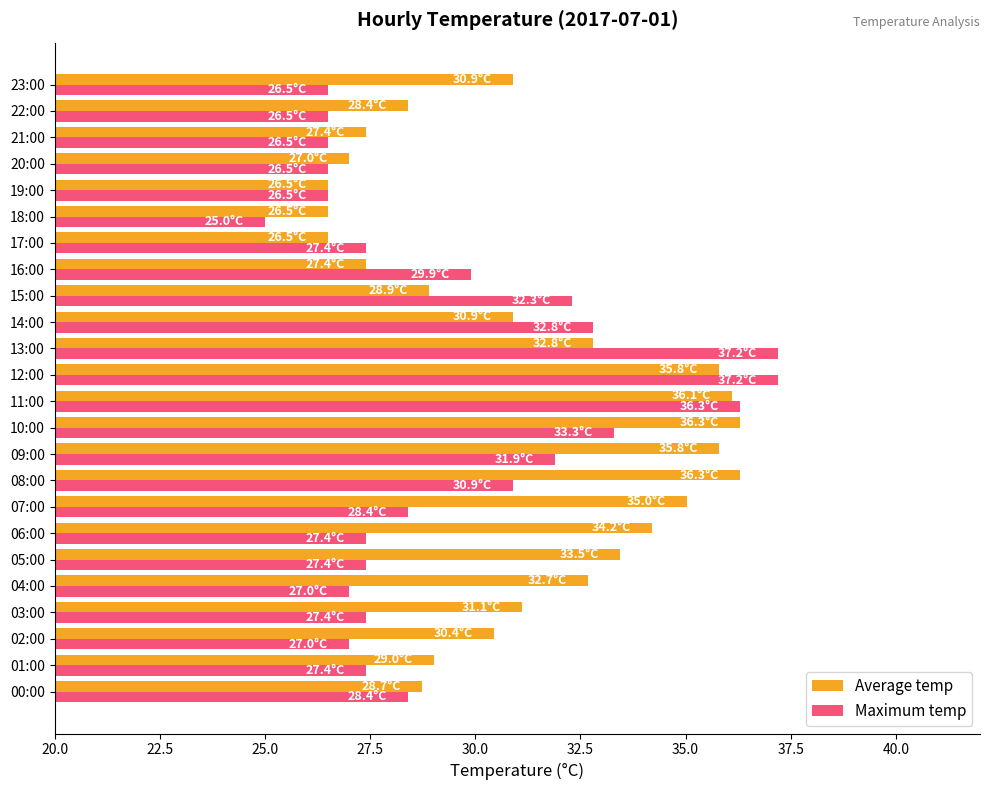

How many data points in Average temp are above 30?

14